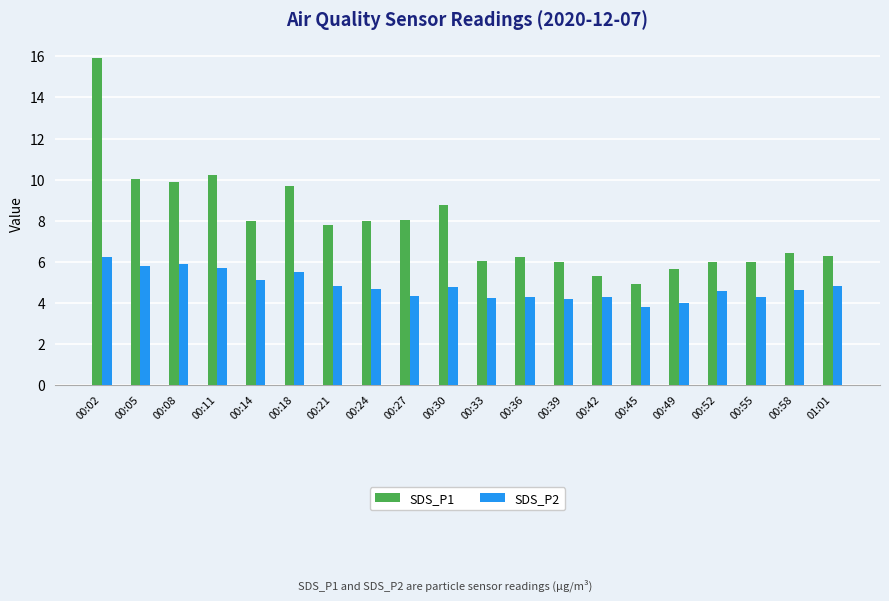

The value of SDS_P1 at 00:52 is 9.0. True or false?

False